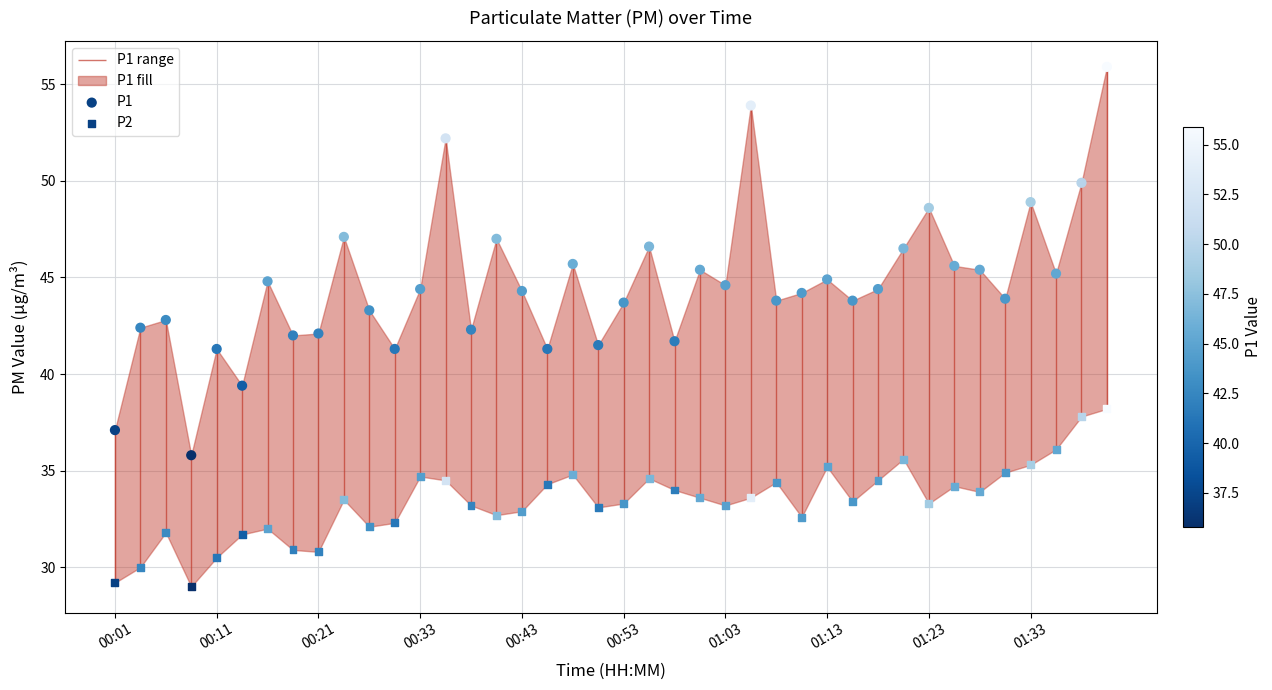

At how many categories does at least one series exceed 36?

39